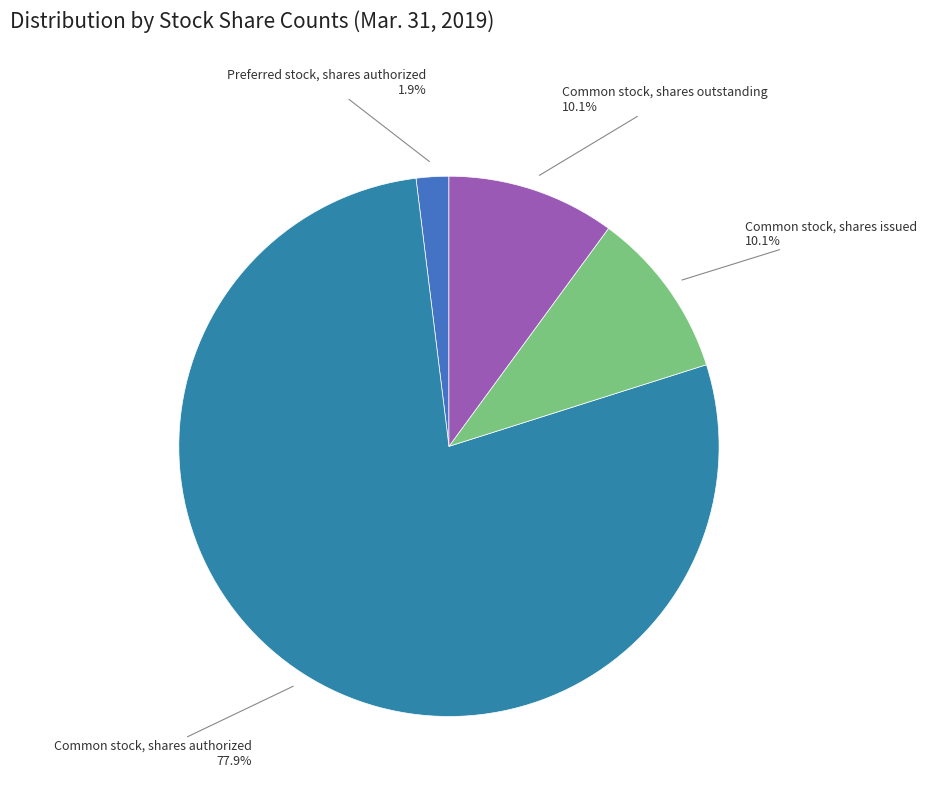

What percentage do Common stock, shares issued and Preferred stock, shares authorized together represent?

12.0%